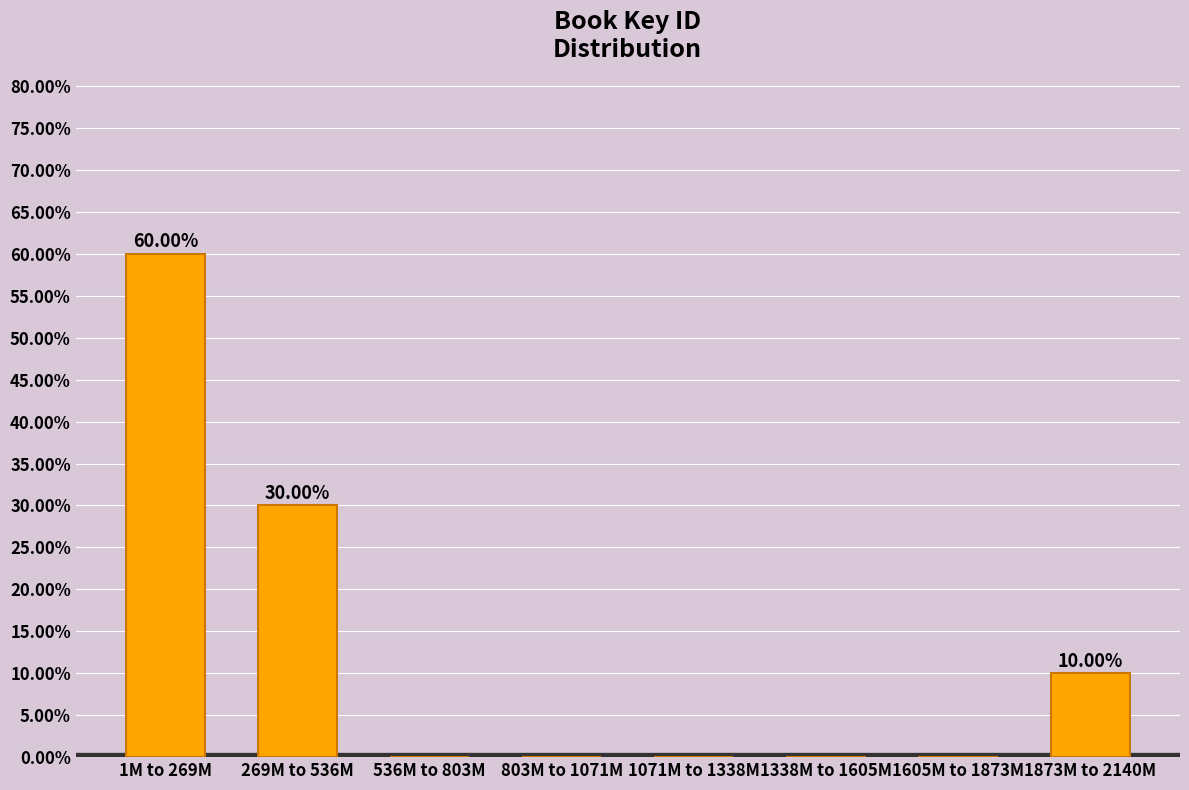

Which has a higher value, 536M to 803M or 269M to 536M?

269M to 536M